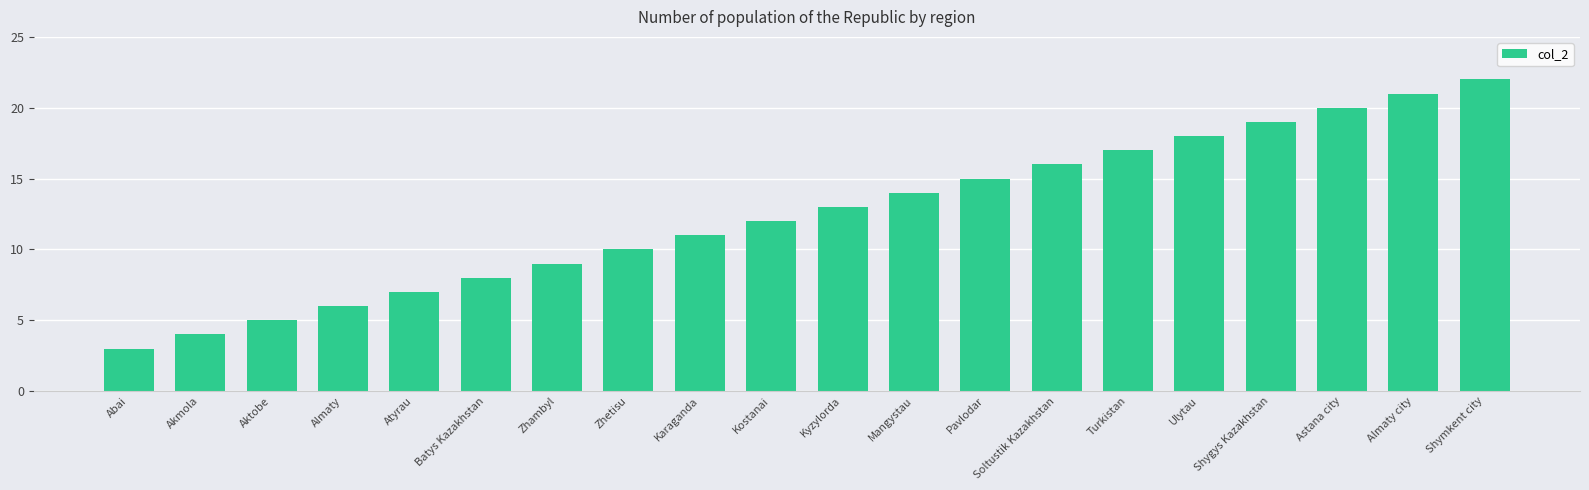

What is the maximum value shown in the chart?

22